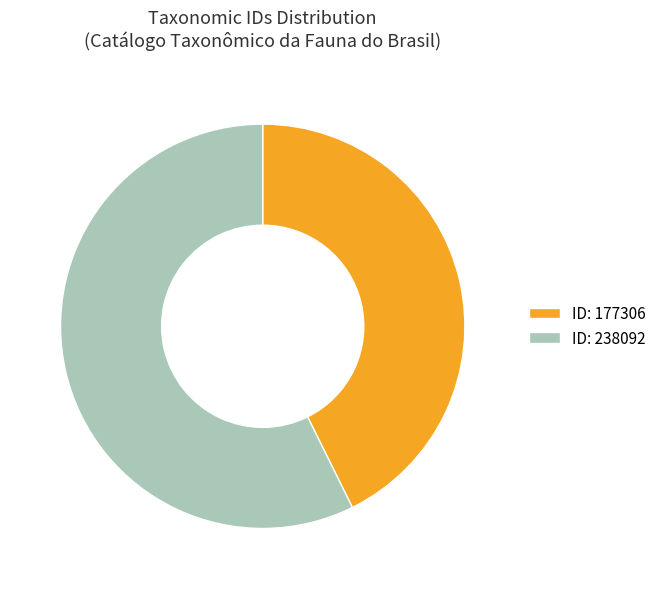

Is the sum of ID: 177306 and ID: 238092 greater than half?

Yes